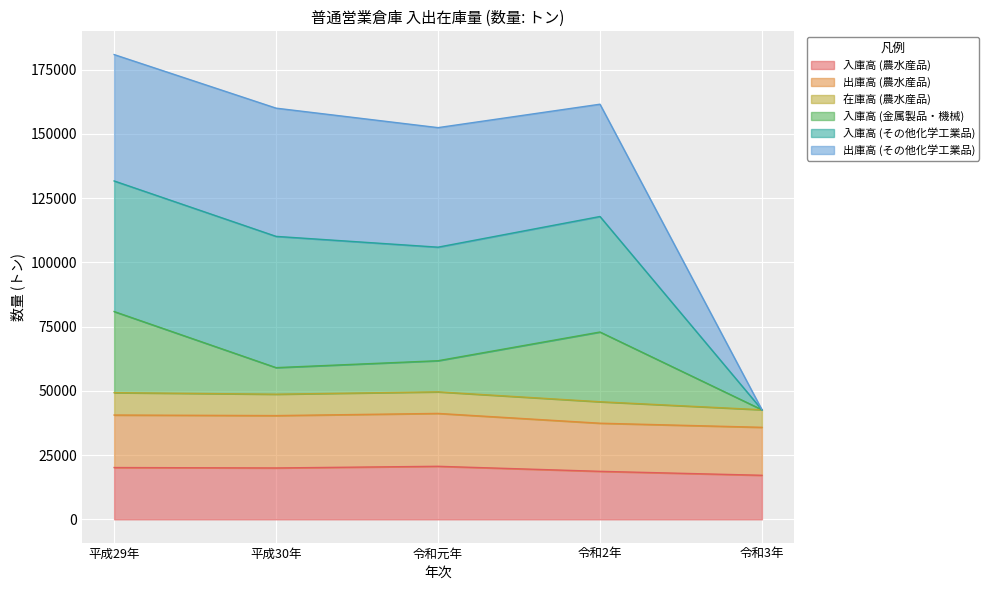

What is the maximum value for 入庫高 (農水産品)?

20646